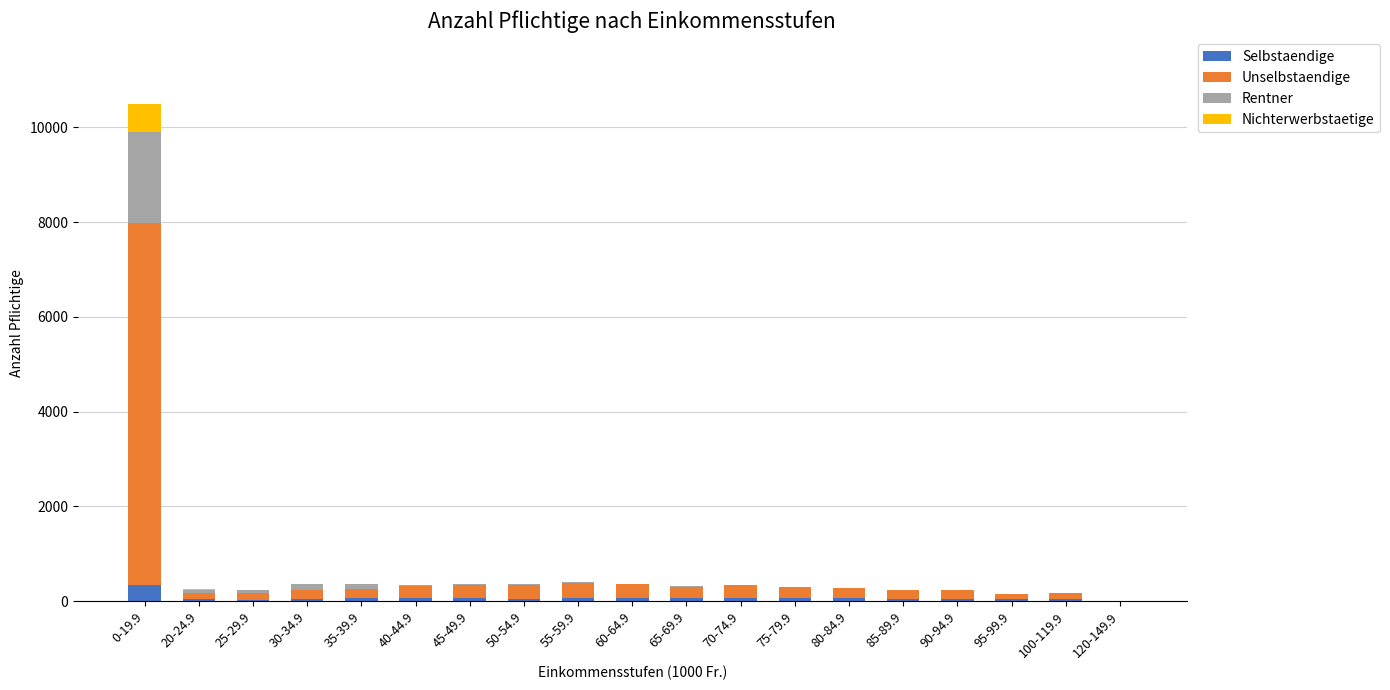

Which category has the highest value in the Selbstaendige series?

0-19.9